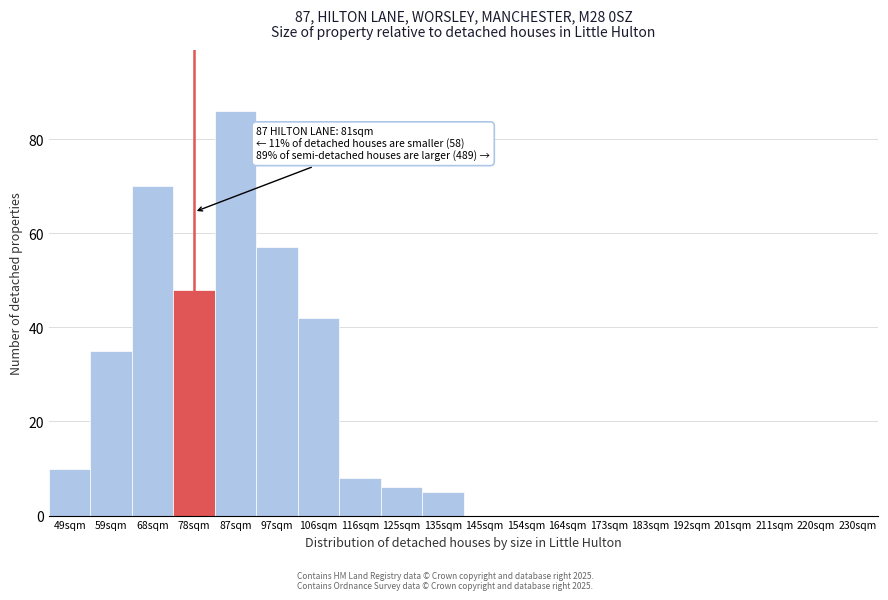

Reading left to right, list all the values displayed in this chart.

49sqm=10	59sqm=35	68sqm=70	78sqm=48	87sqm=86	97sqm=57	106sqm=42	116sqm=8	125sqm=6	135sqm=5	145sqm=0	154sqm=0	164sqm=0	173sqm=0	183sqm=0	192sqm=0	201sqm=0	211sqm=0	220sqm=0	230sqm=0